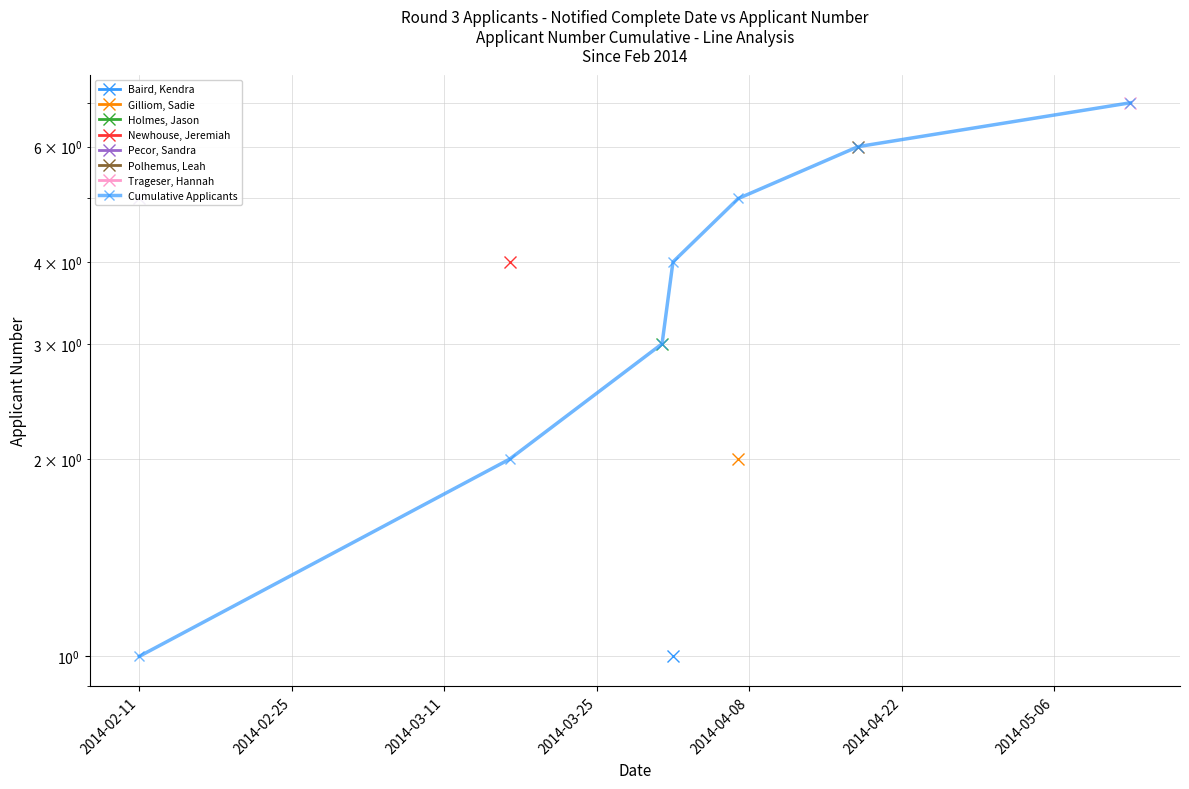

What position from the right is 2014-04-22?

2